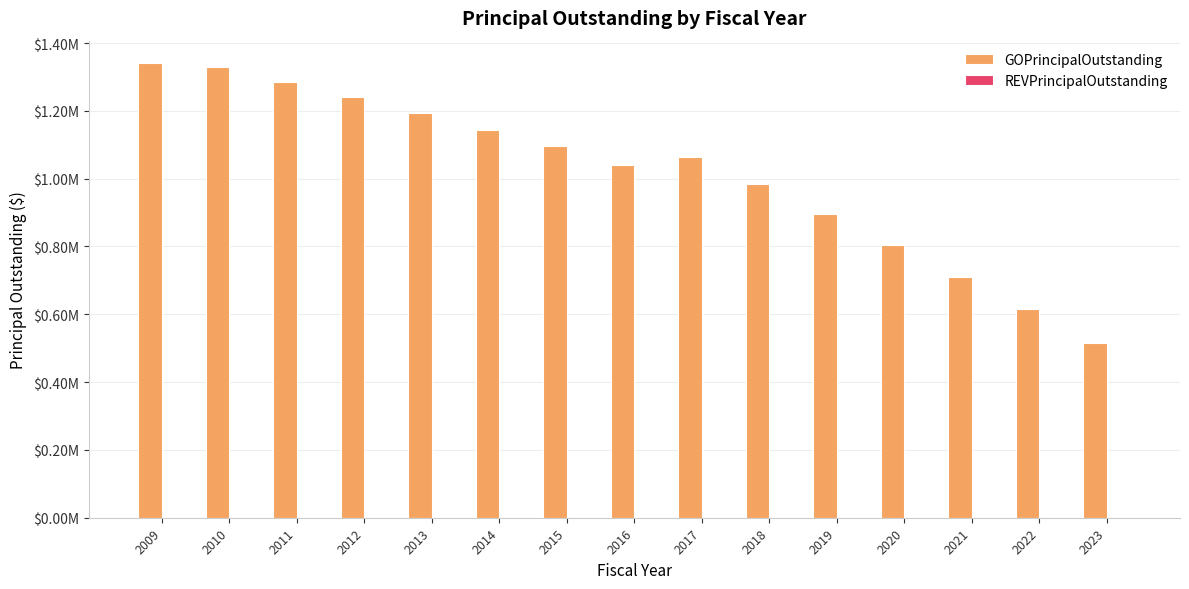

Are the bars horizontal?

No